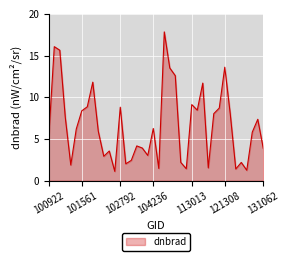

What is the difference between the maximum and minimum values?

16.7